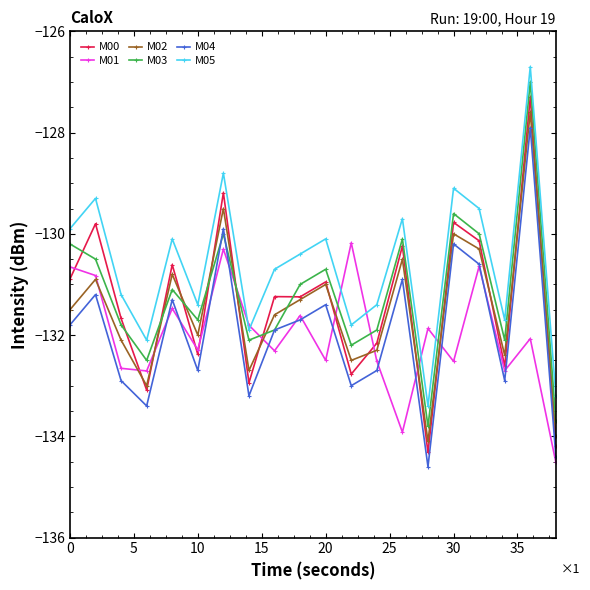

What is the maximum value shown in the chart?

-126.7